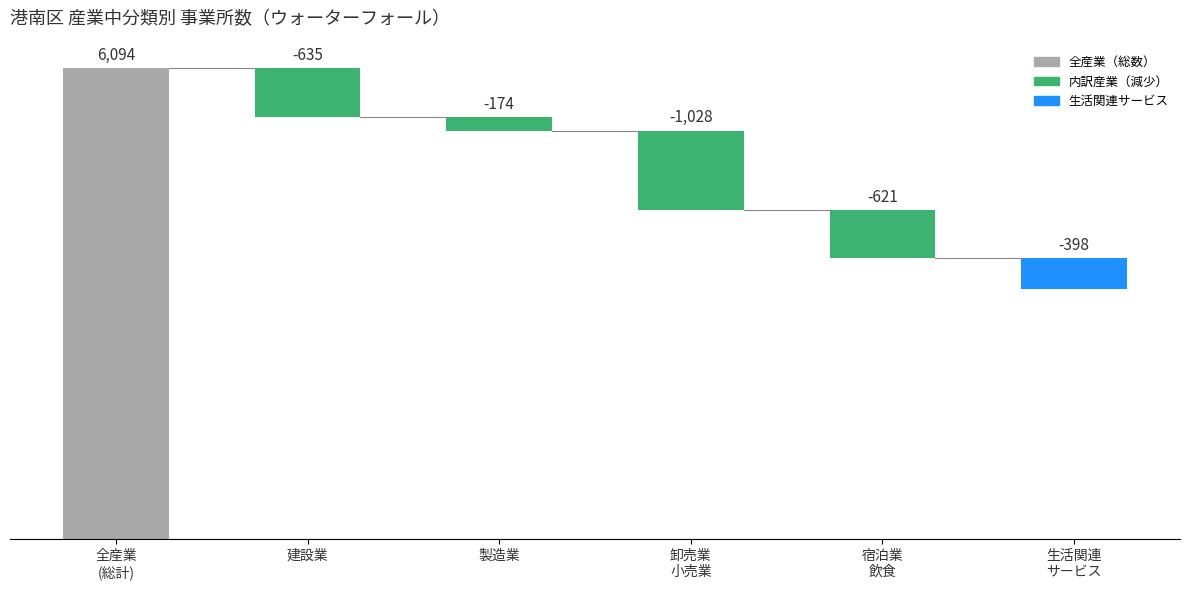

What is the label of the 1st bar from the right?

生活関連
サービス